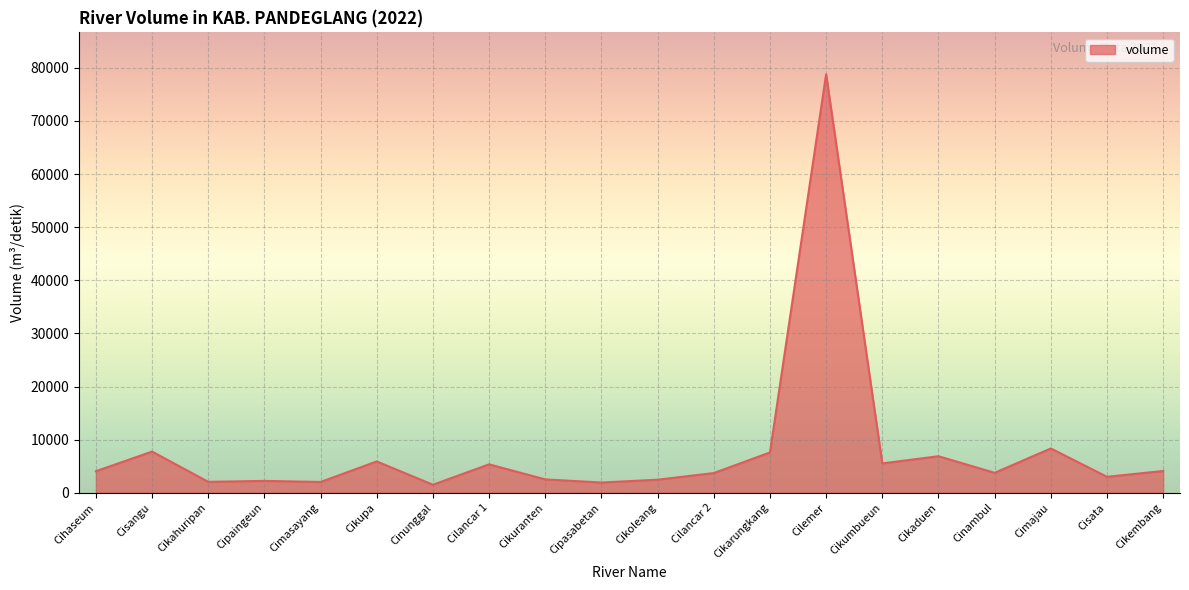

The value at Cipaingeun is 2230. True or false?

True